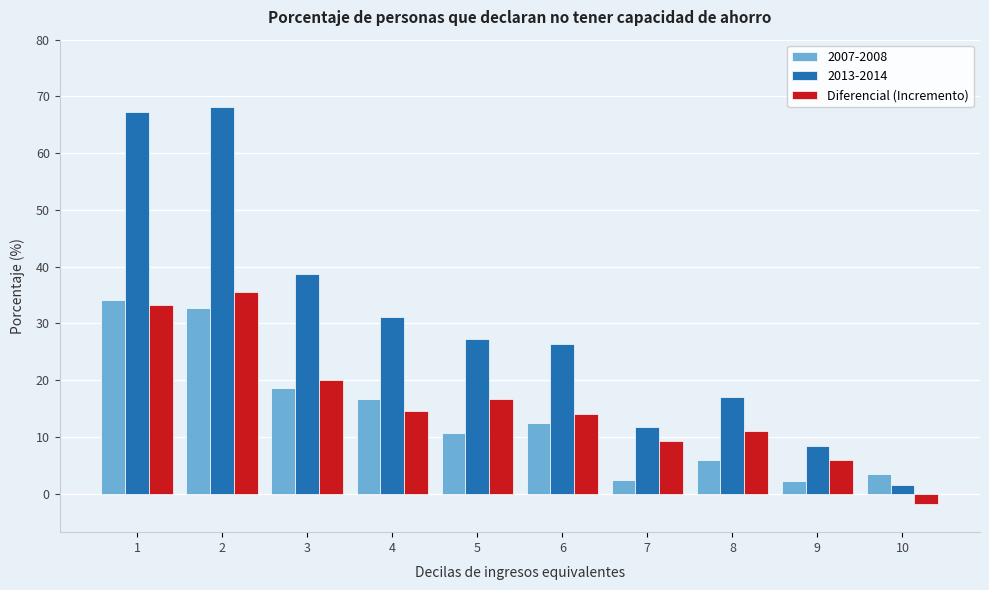

Which series has the largest range (max minus min)?

2013-2014